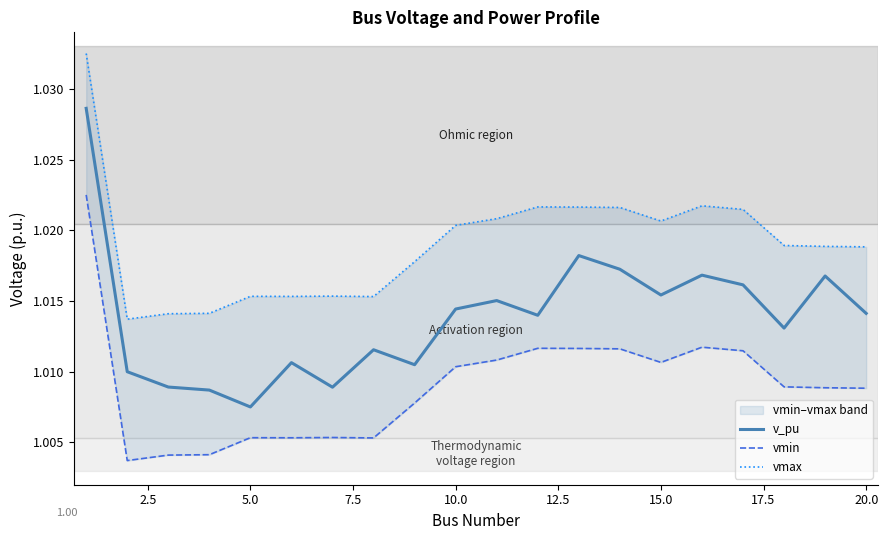

True or false: v_pu and vmax intersect in this chart.

False